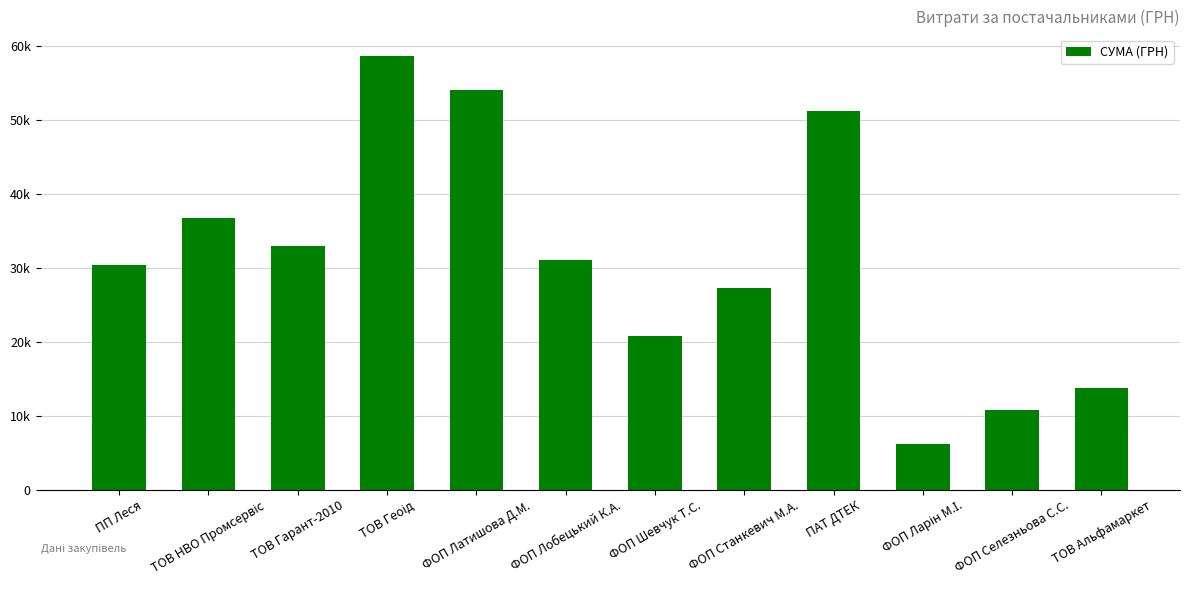

Are the bars horizontal?

No